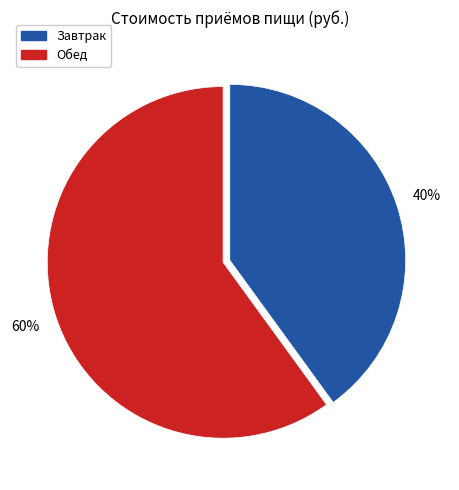

Combined, do Завтрак and Обед account for over 50%?

Yes